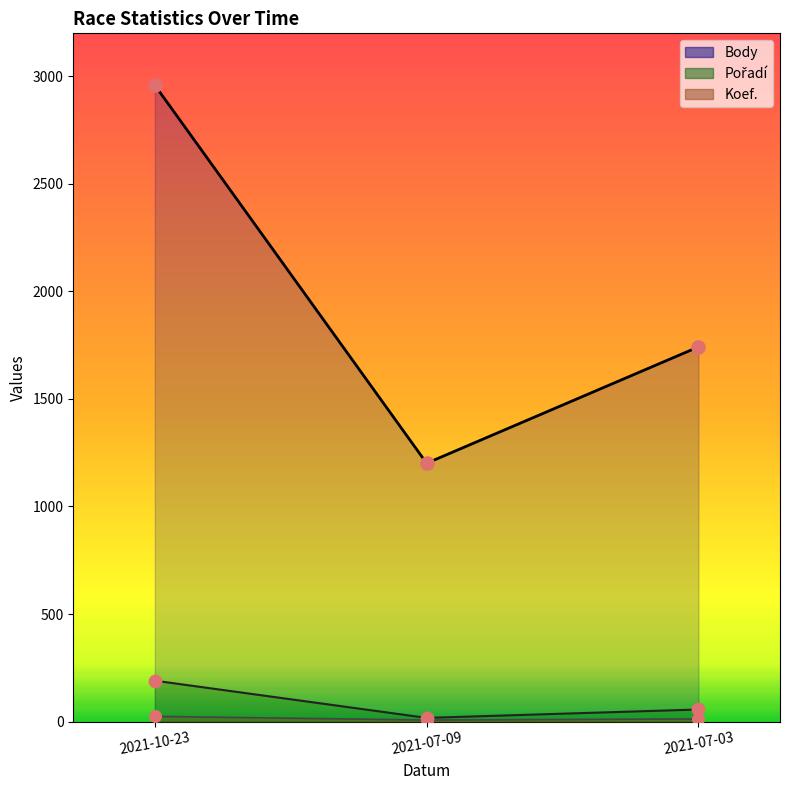

Which series has the largest total across all categories?

Body